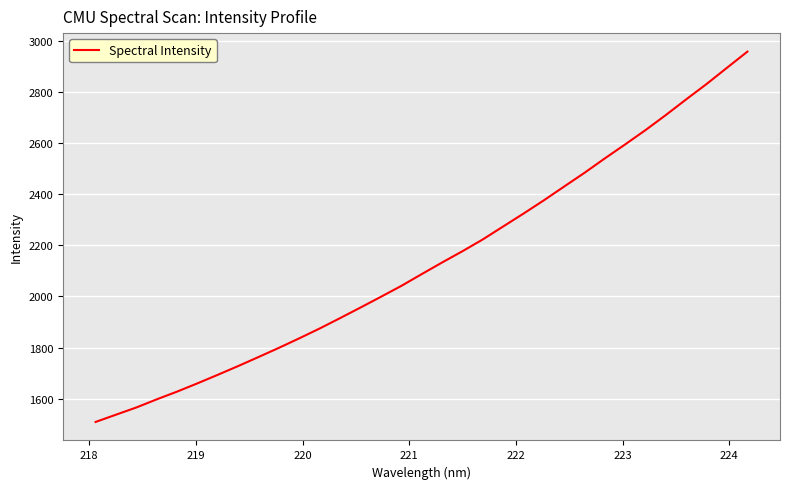

What is the sum of all values?

70575.9